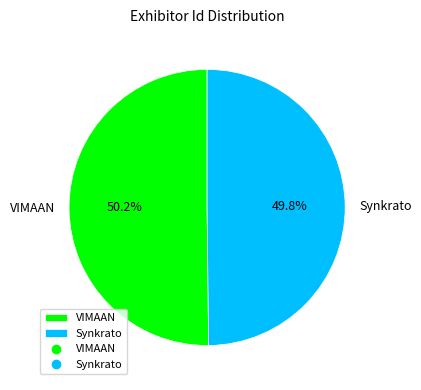

Does any single category account for the majority?

Yes